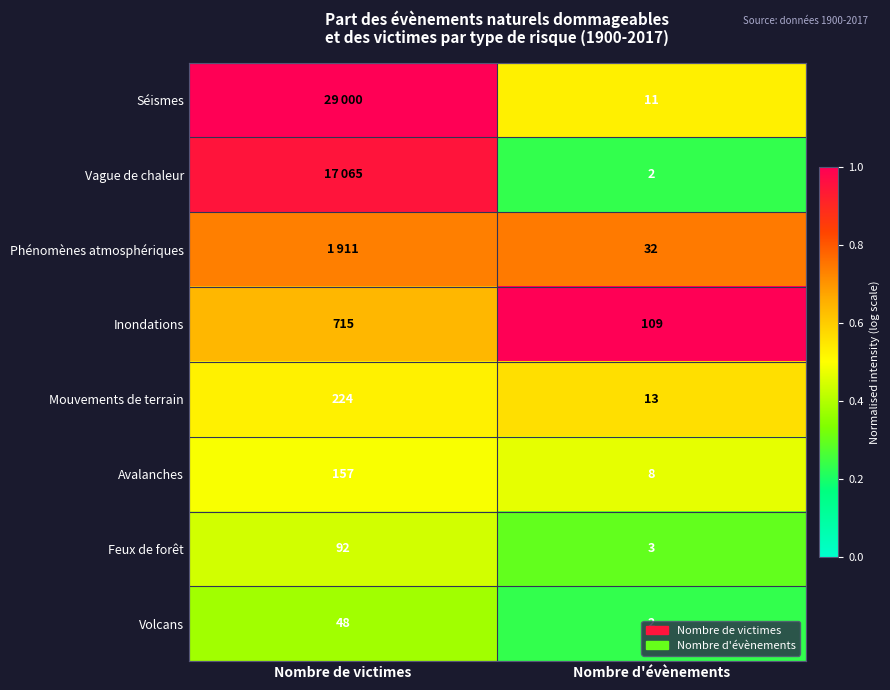

Which category has the highest value in the Feux de forêt series?

Nombre de victimes